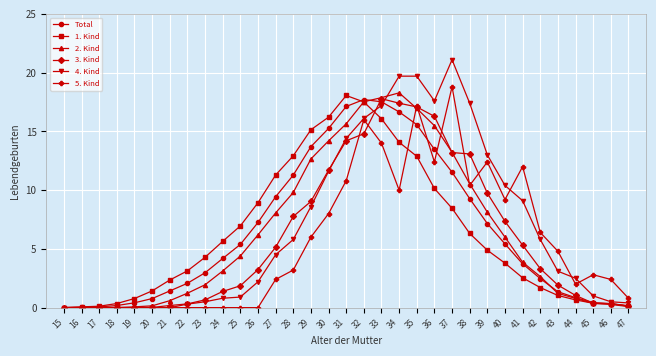

The value of 3. Kind at 22 is 0.3. True or false?

True